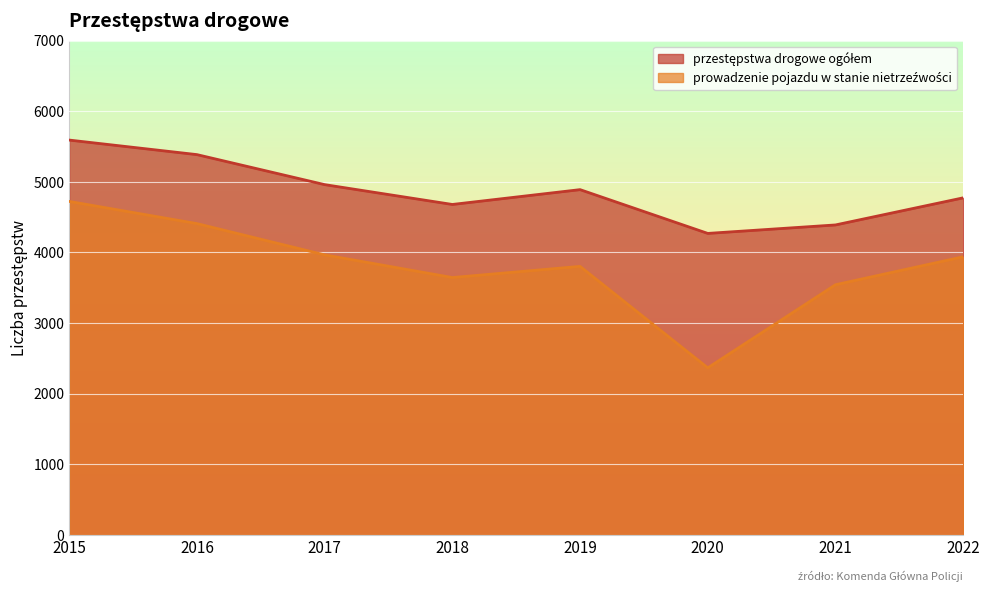

What is the sum of all prowadzenie pojazdu w stanie nietrzeźwości values?

30386